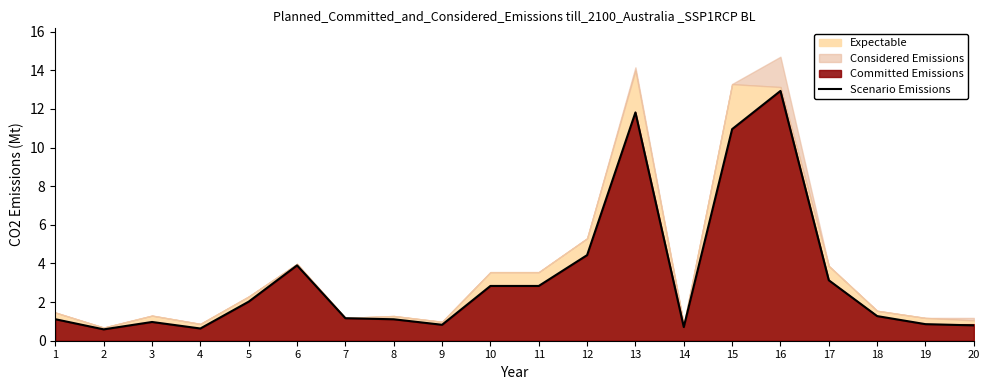

What is the sum of the values at 12 and 14?

5.1